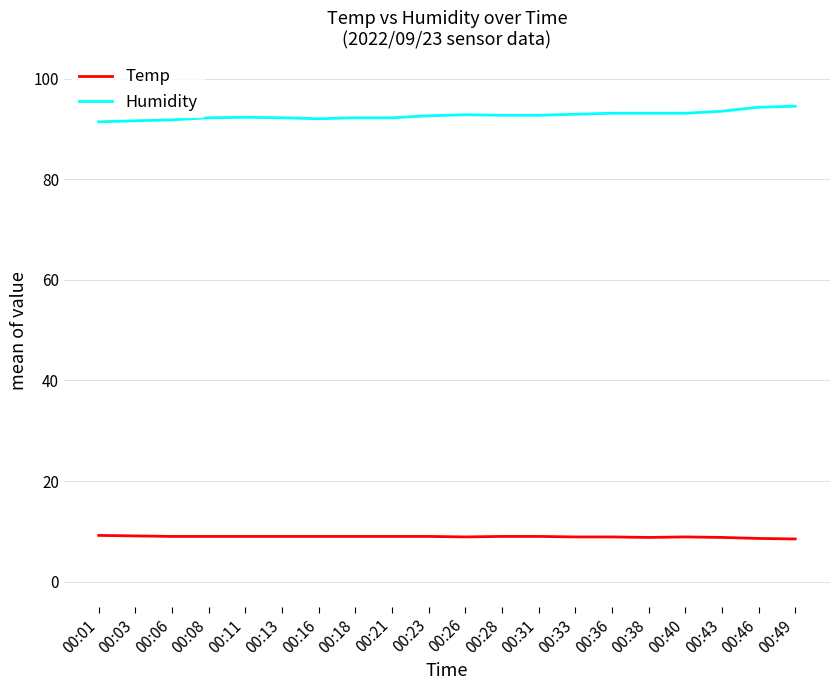

Which series has the largest total across all categories?

Humidity